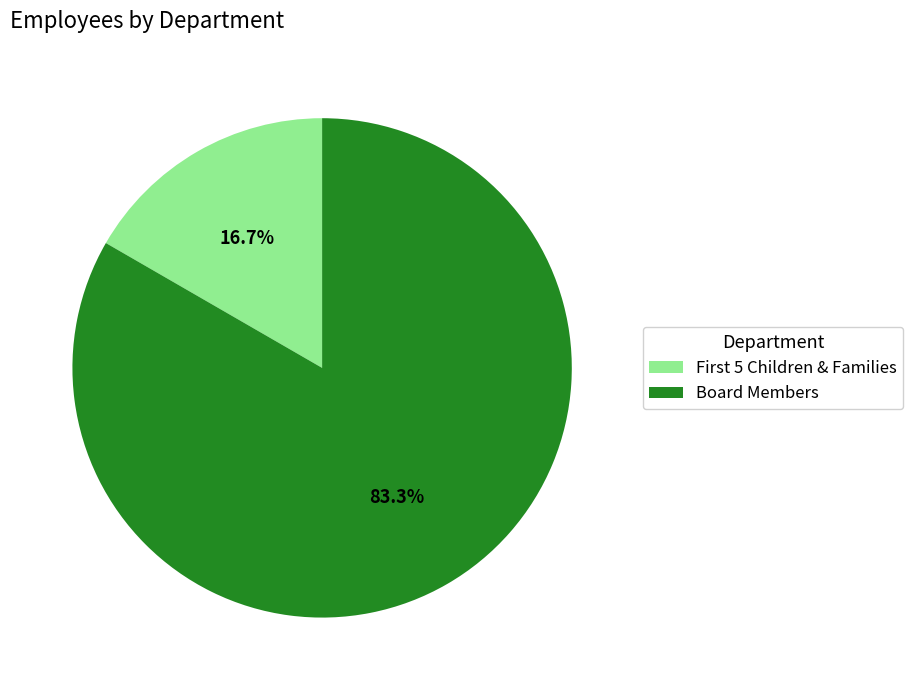

Which slice is the smallest?

First 5 Children & Families